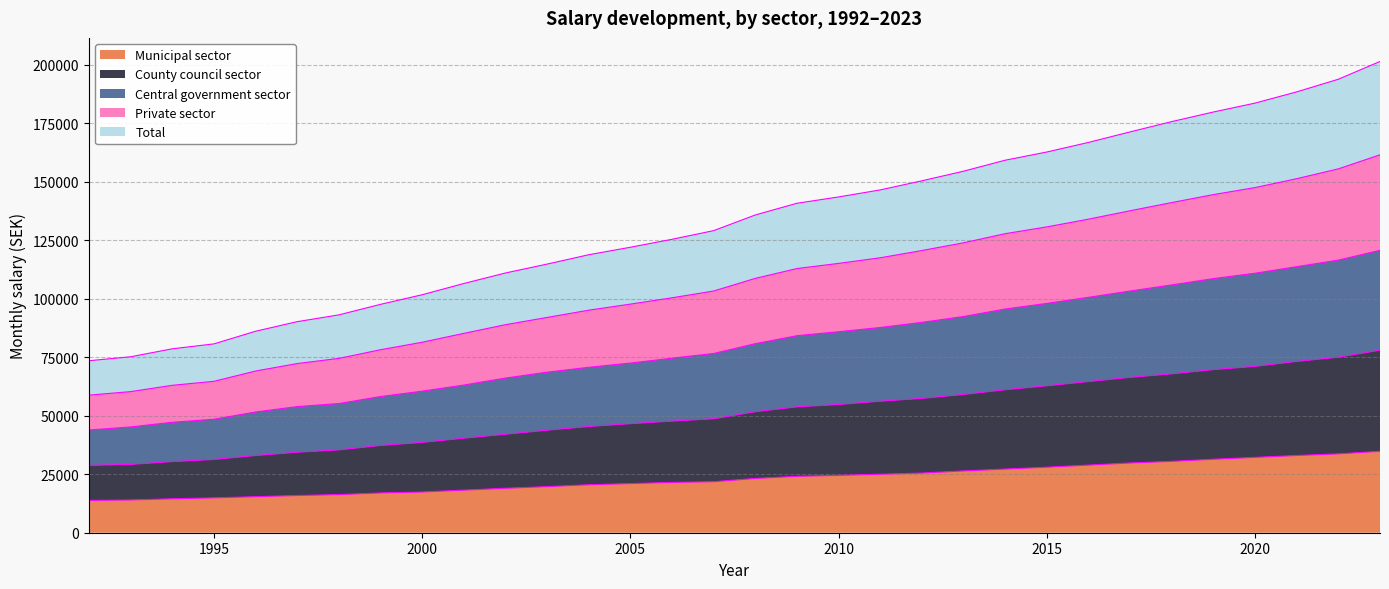

Which series has the largest total across all categories?

Central government sector